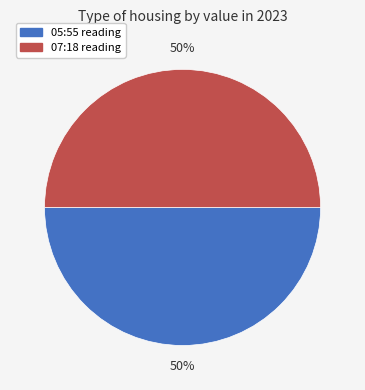

Count the number of slices in the pie.

2